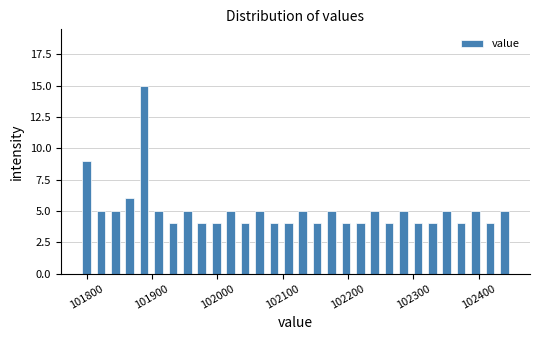

Around what value on the x-axis is the tallest bar? Give the approximate position of its centre, as read against the axis.

101890